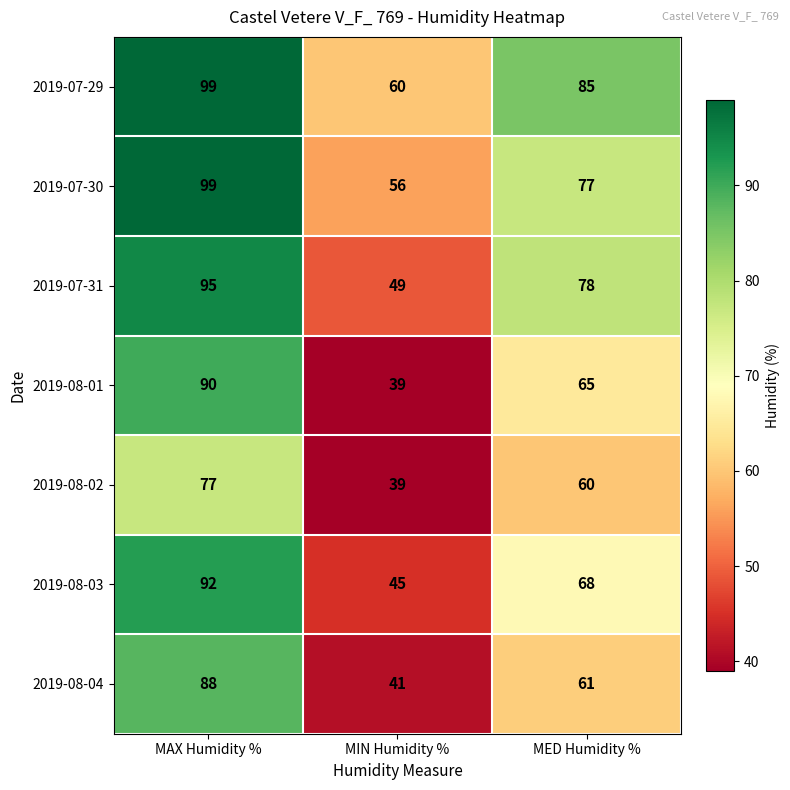

Rank the series at MED Humidity % from highest to lowest value.

2019-07-29, 2019-07-31, 2019-07-30, 2019-08-03, 2019-08-01, 2019-08-04, 2019-08-02